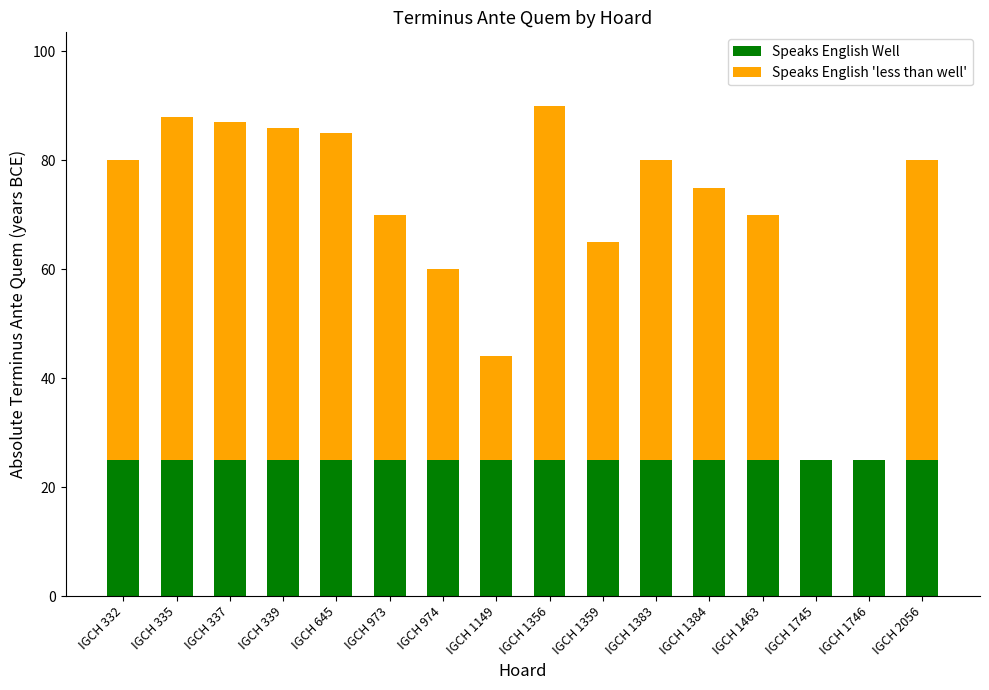

What is the approximate value of Speaks English Well at IGCH 337?

25